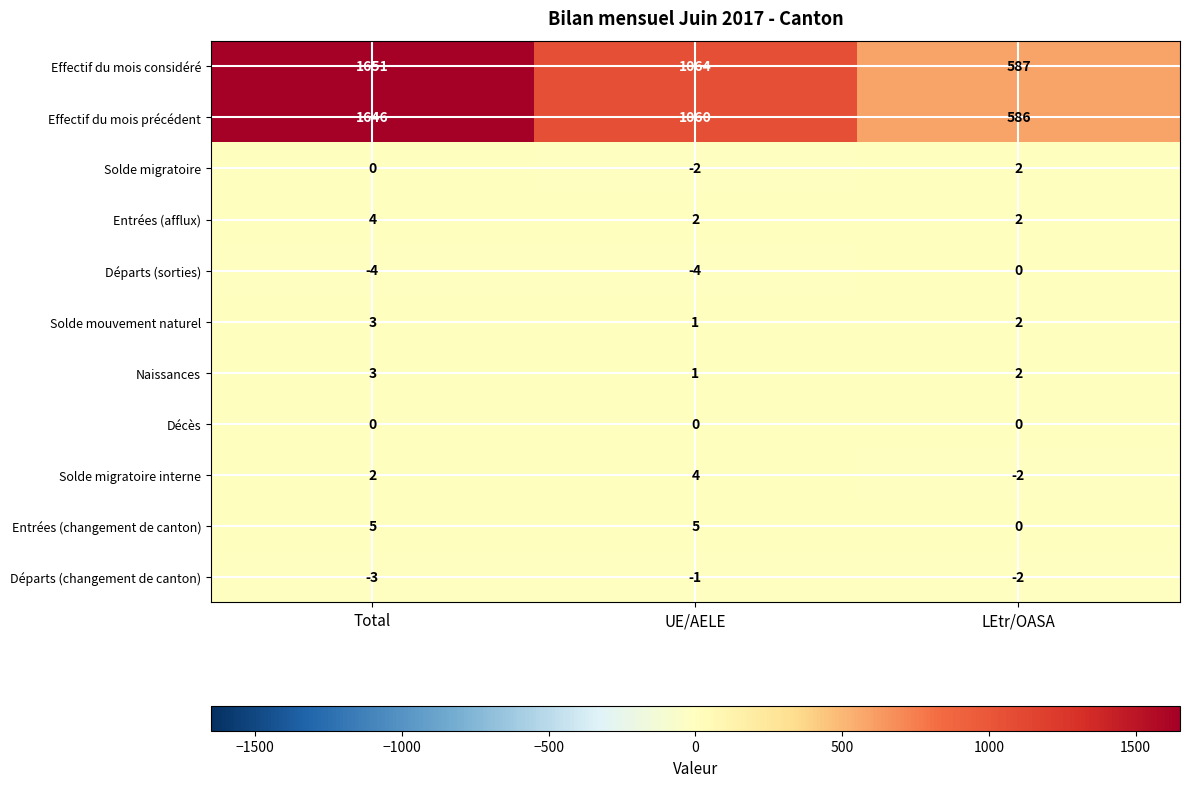

What value does the Entrées (changement de canton) series have at Total?

5